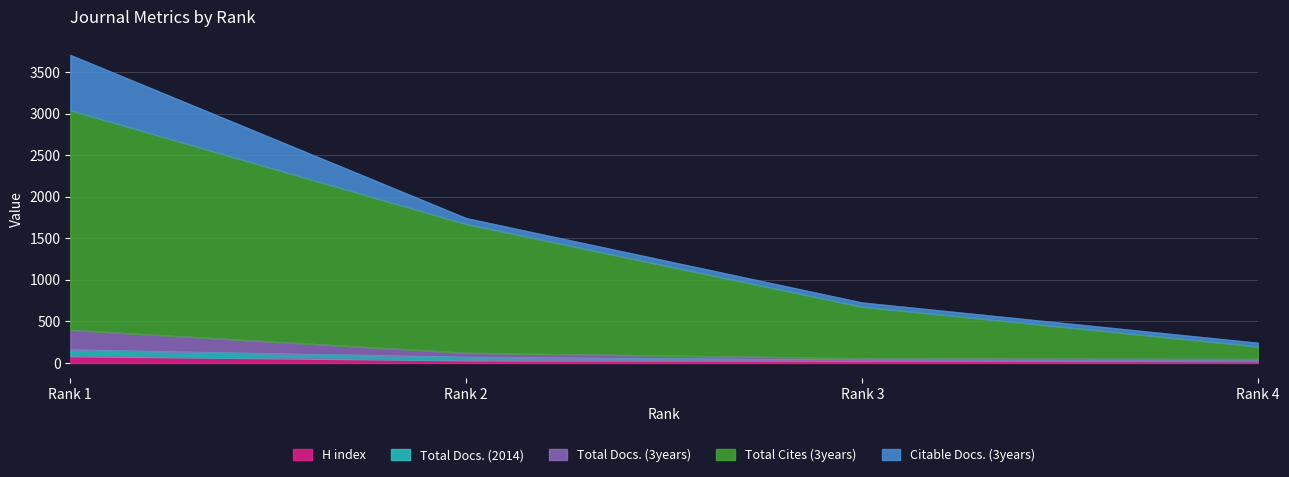

What is the highest value of the H index series?

82